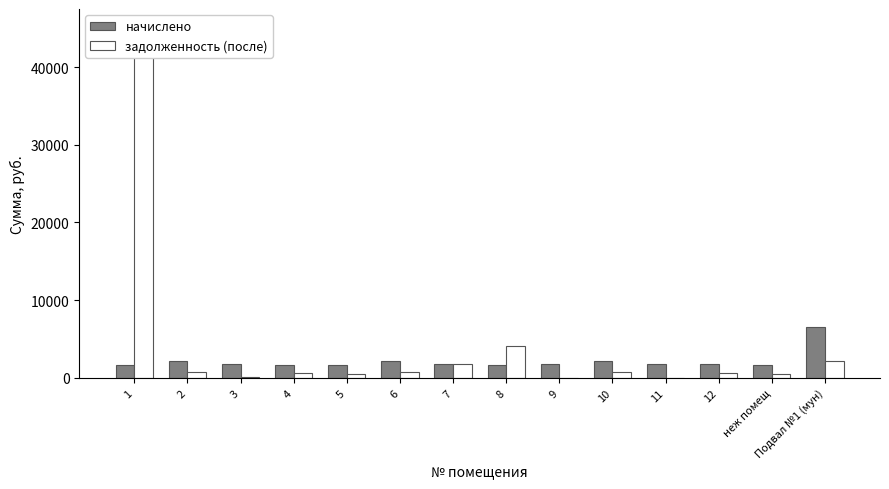

Which series has the largest range (max minus min)?

задолженность (после)